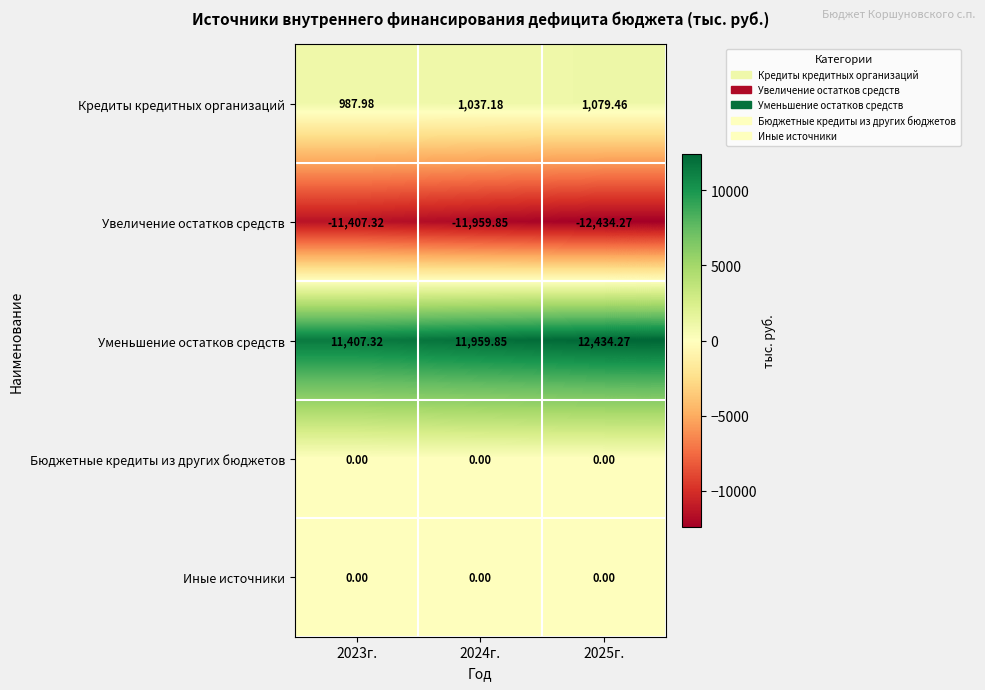

Which series has the largest total across all categories?

Уменьшение остатков средств